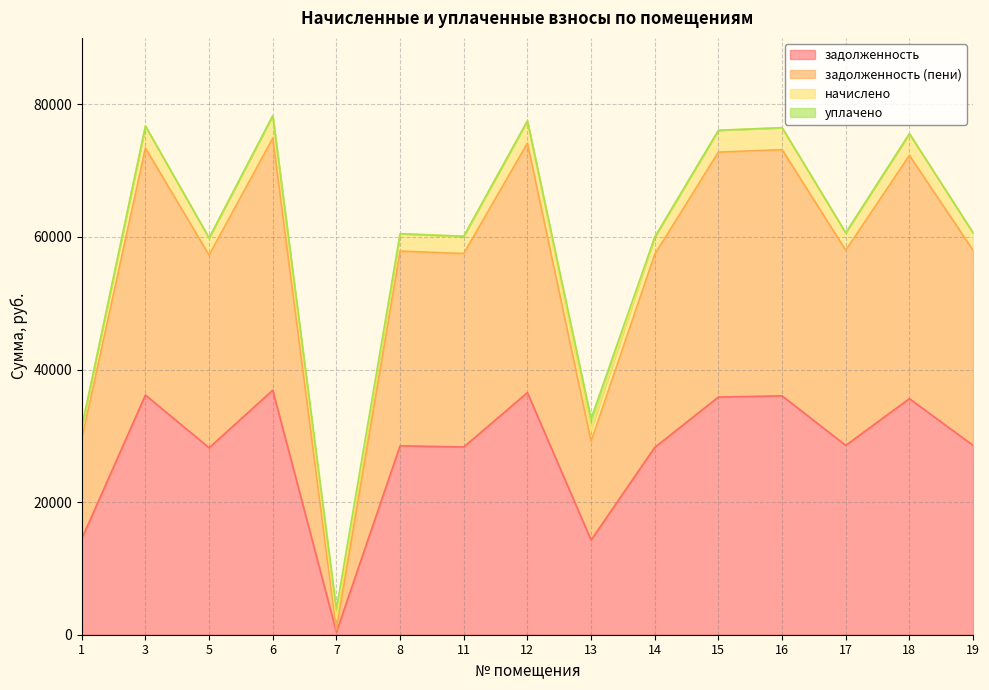

What is the maximum value for задолженность?

36879.0